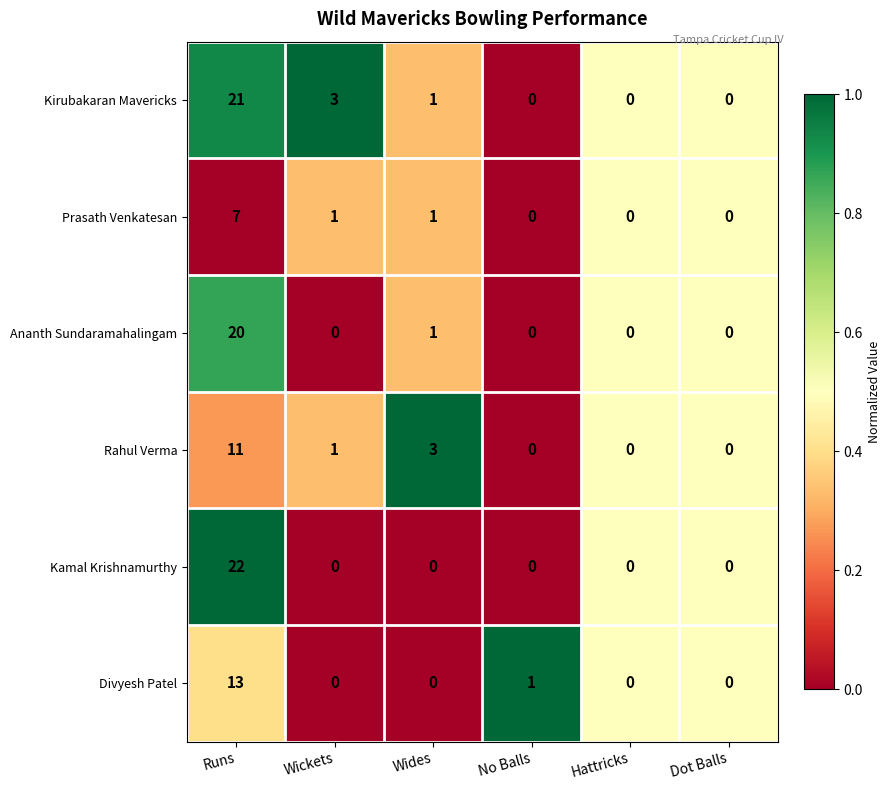

The Divyesh Patel series shows 1 at No Balls. True or false?

True